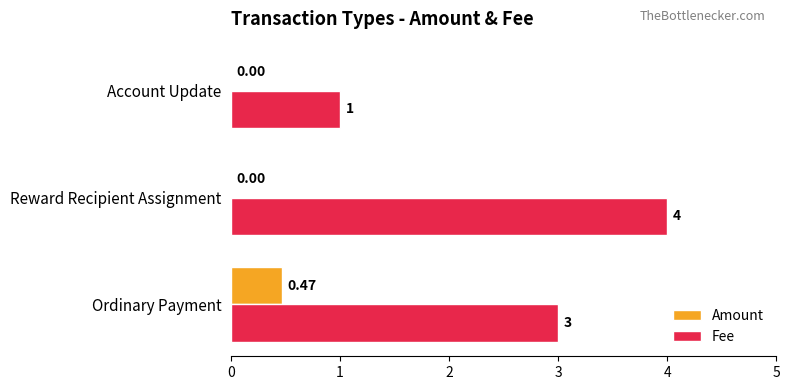

What is the total value across all series at Account Update?

1.0